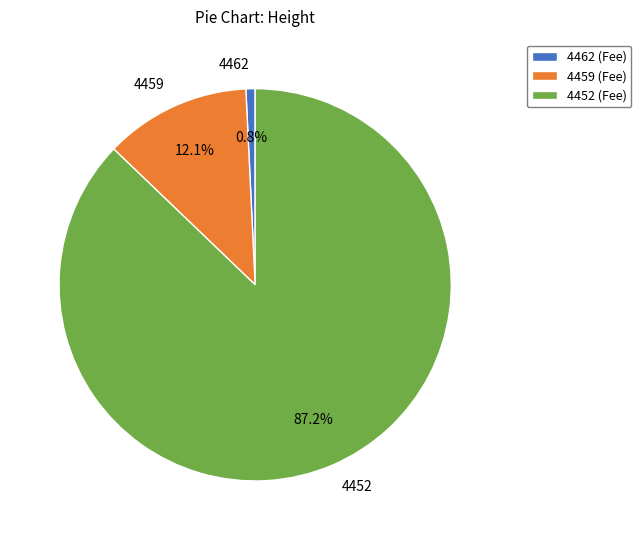

Count the number of slices in the pie.

3